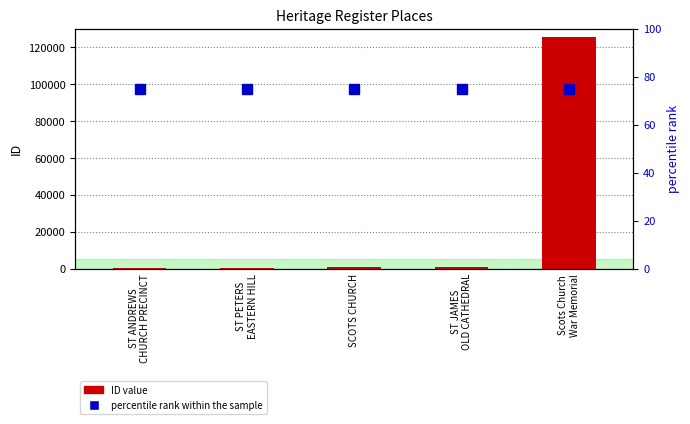

Reading left to right, list all the values displayed in this chart.

ID value: 160	368	722	767	125246
percentile rank within the sample: 75	75	75	75	75